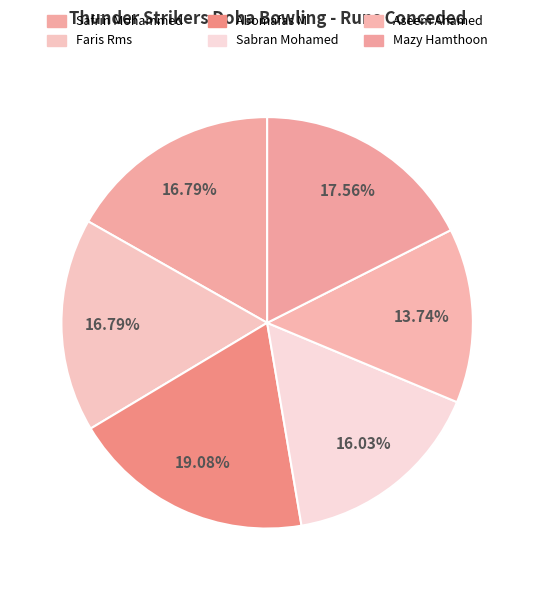

How many segments does this pie chart have?

6